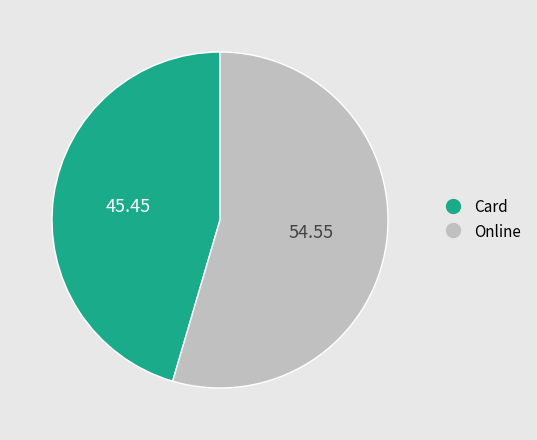

How many slices are in this pie chart?

2